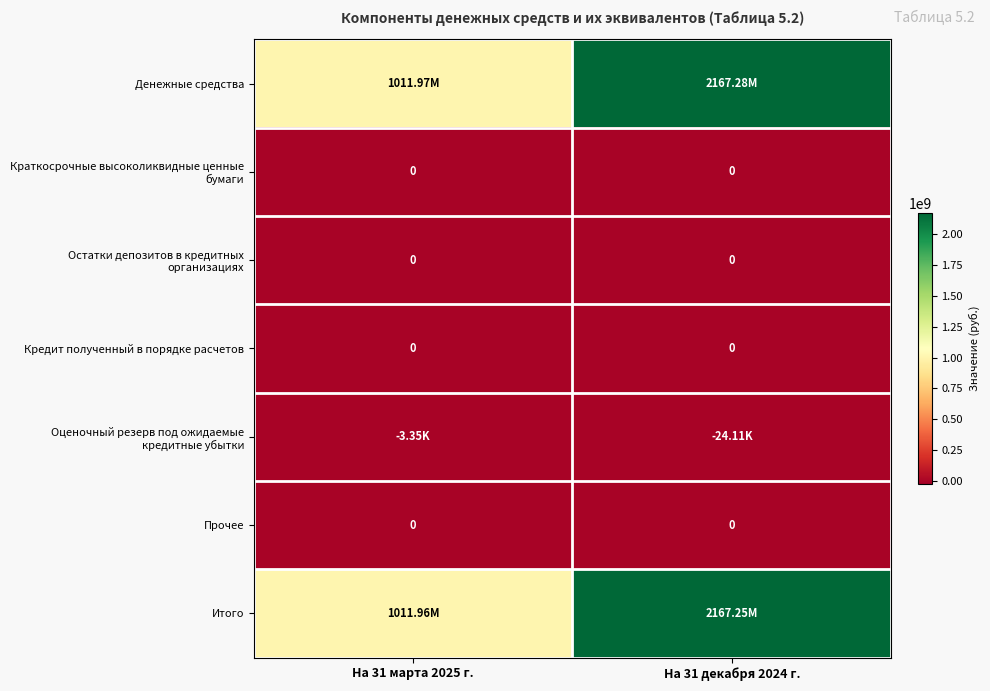

Rank the series by their maximum value, from highest to lowest.

Денежные средства, Итого, Краткосрочные высоколиквидные ценные бумаги, Остатки депозитов в кредитных организациях, Кредит полученный в порядке расчетов, Прочее, Оценочный резерв под ожидаемые кредитные убытки